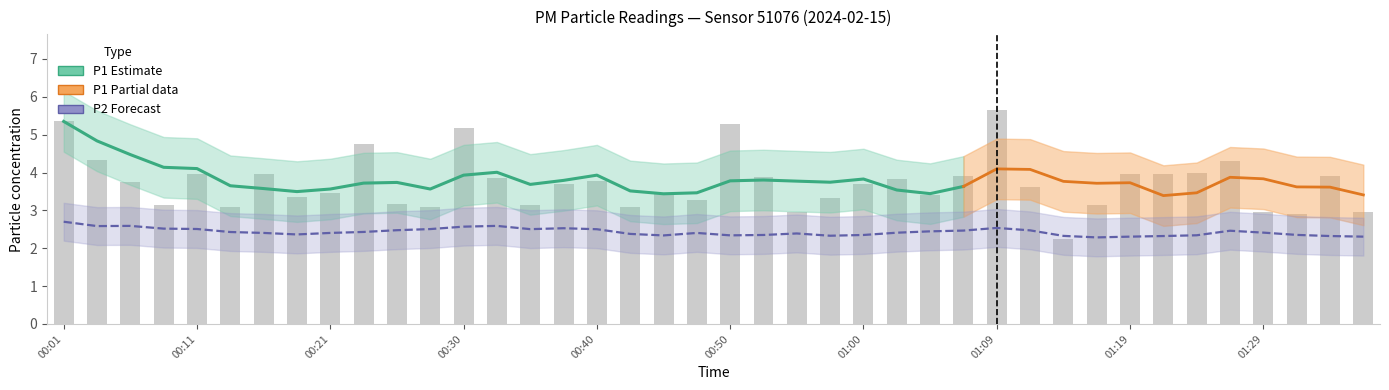

Reading left to right, extract all data points from this chart.

5.3	4.3	3.8	3.1	4.0	3.1	4.0	3.4	3.5	4.8	3.2	3.1	5.2	3.9	3.1	3.7	3.8	3.1	3.5	3.3	5.3	3.9	3.0	3.3	3.7	3.8	3.4	3.9	5.7	3.6	2.2	3.1	4.0	4.0	4.0	4.3	3.0	2.9	3.9	3.0